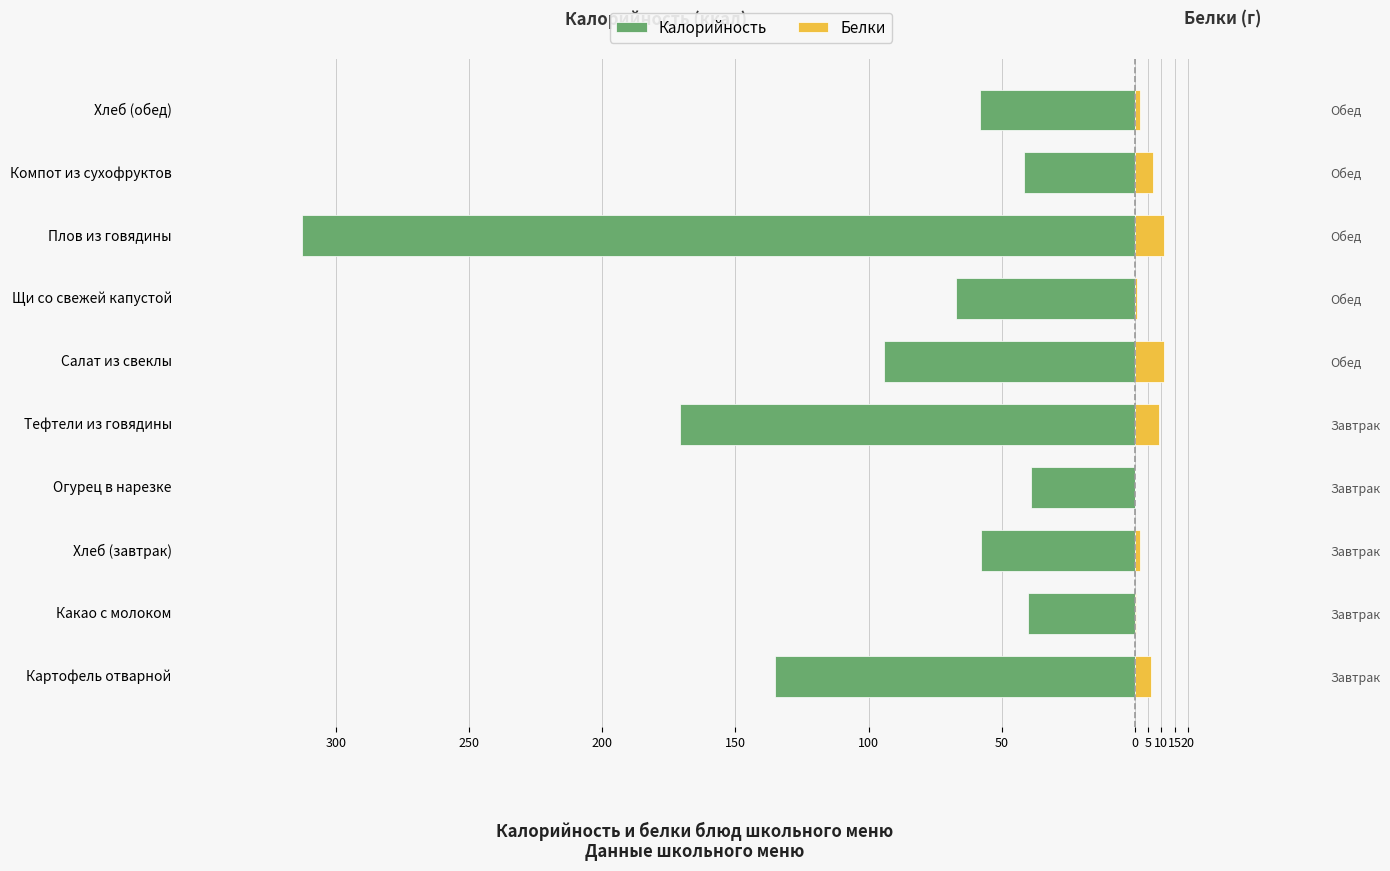

What are all the series names shown in the legend?

Калорийность, Белки